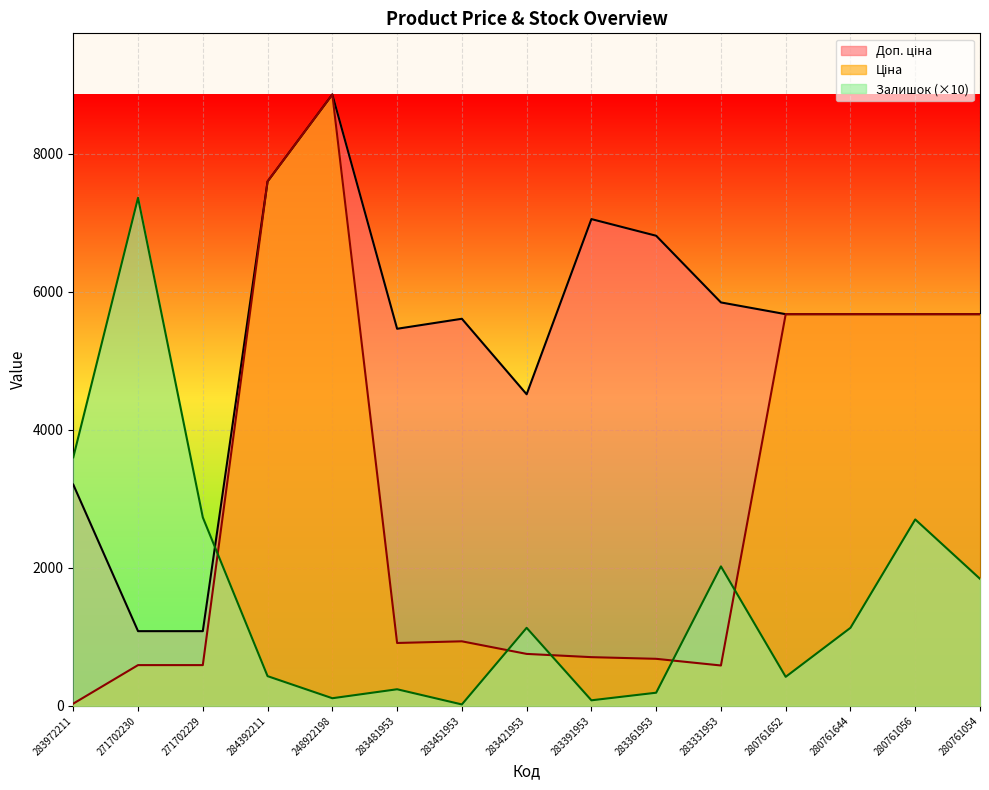

Does the chart display data point markers on the line(s)?

No